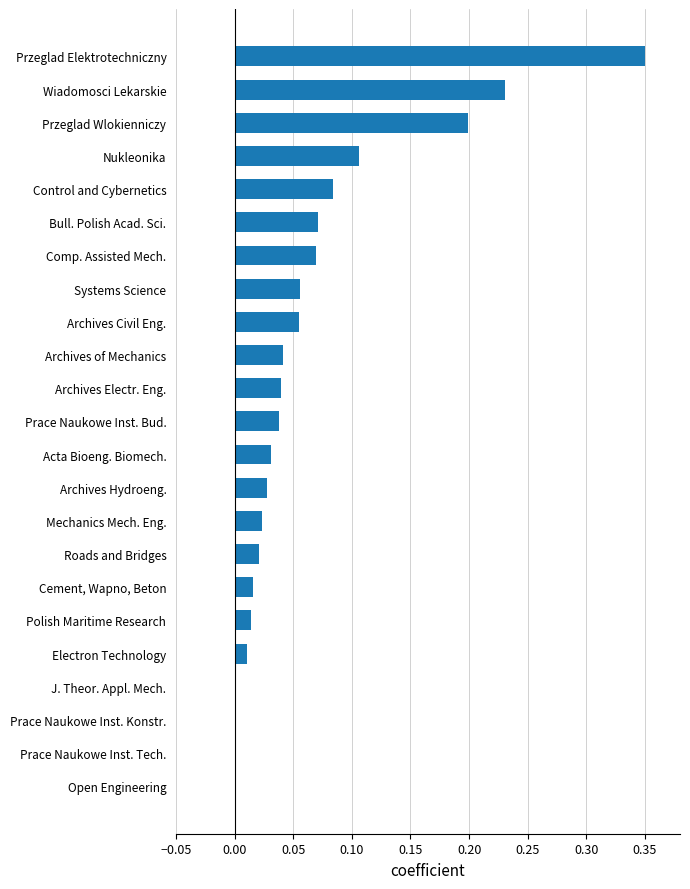

Between Prace Naukowe Inst. Tech. and Cement, Wapno, Beton, which is larger?

Cement, Wapno, Beton